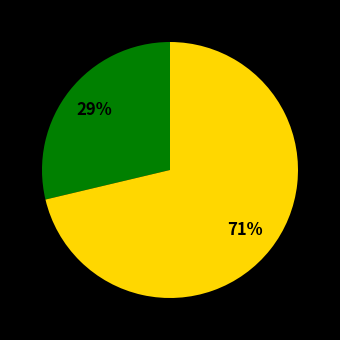

Is there any slice that represents more than half of the pie?

Yes